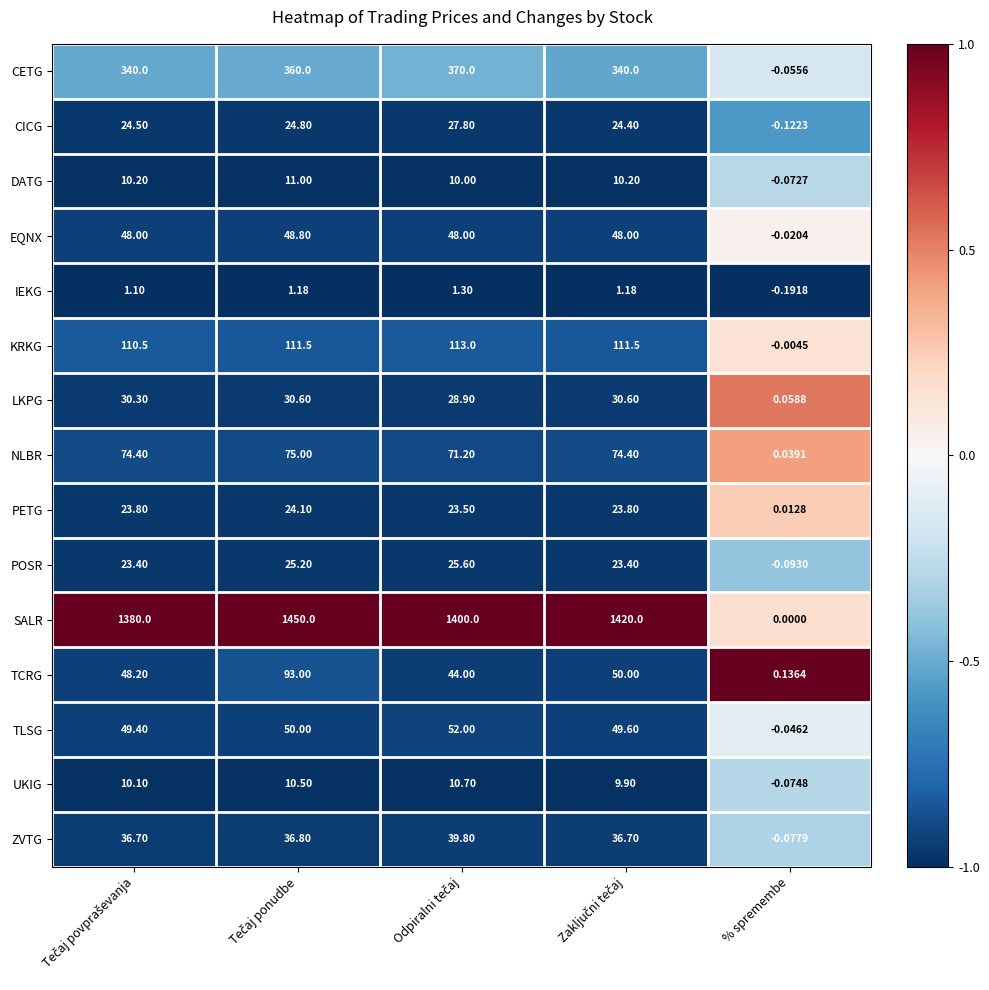

At which label does NLBR reach its minimum?

% spremembe